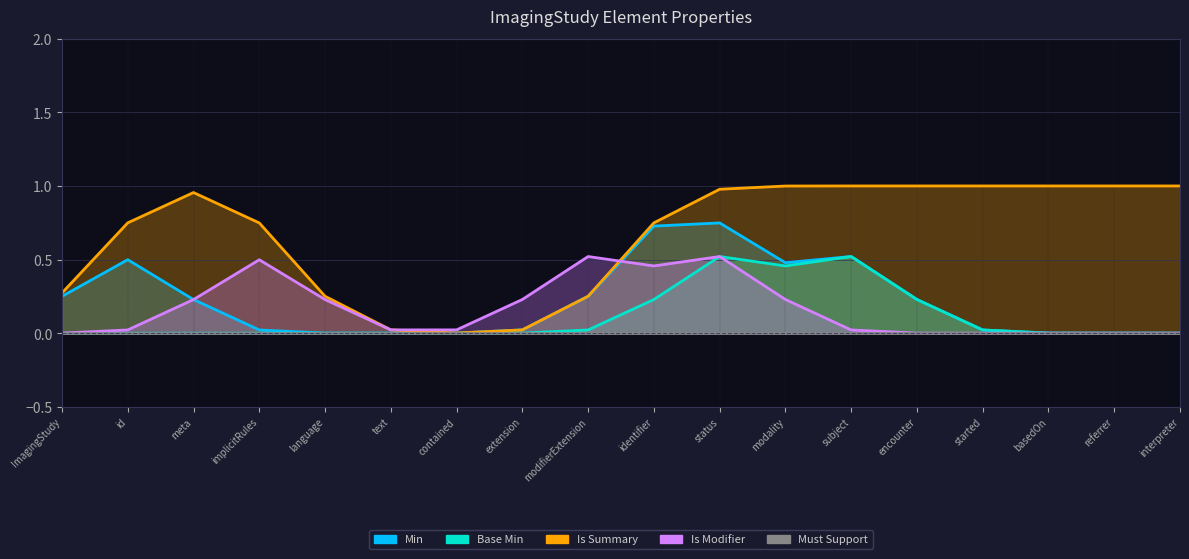

List the labels in order of Is Modifier value, smallest first.

ImagingStudy, ImagingStudy.id, ImagingStudy.meta, ImagingStudy.language, ImagingStudy.text, ImagingStudy.contained, ImagingStudy.extension, ImagingStudy.identifier, ImagingStudy.modality, ImagingStudy.subject, ImagingStudy.encounter, ImagingStudy.started, ImagingStudy.basedOn, ImagingStudy.referrer, ImagingStudy.interpreter, ImagingStudy.implicitRules, ImagingStudy.modifierExtension, ImagingStudy.status